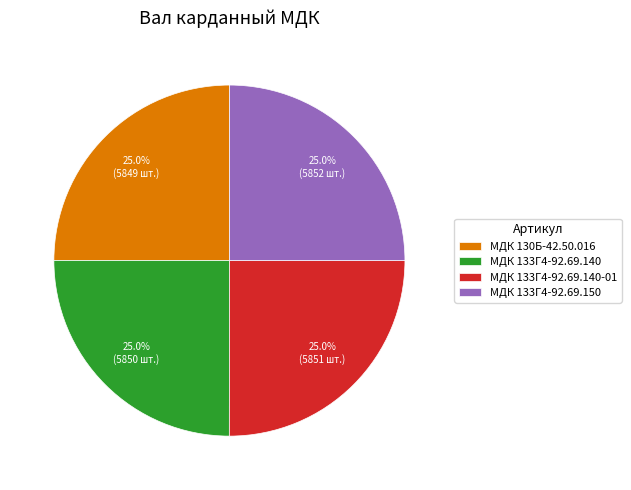

Count the number of slices in the pie.

4